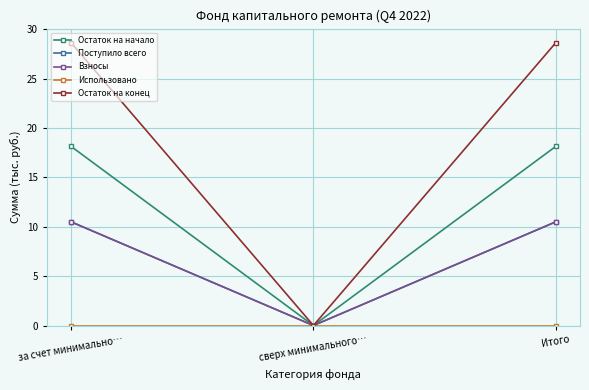

At which category is the sum across all series the highest?

за счет минимально…